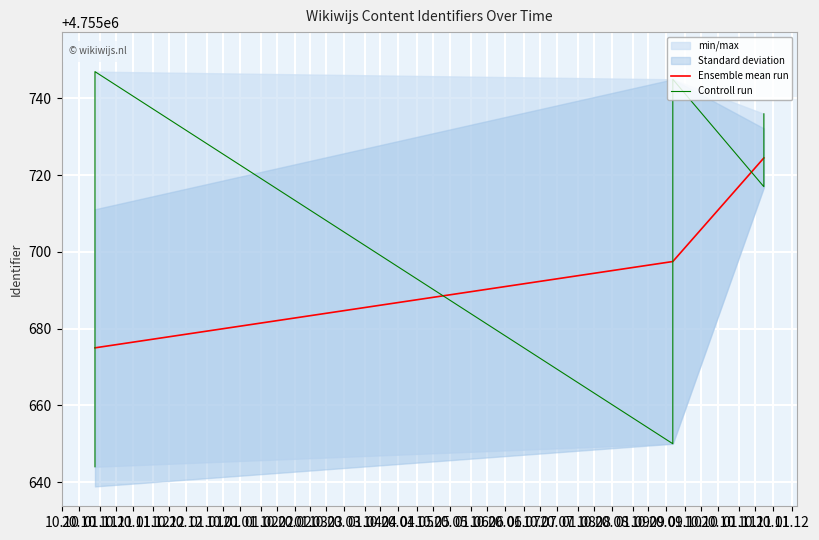

What is the sum of the values at 2018-10-29 and 2019-11-15?

9511364